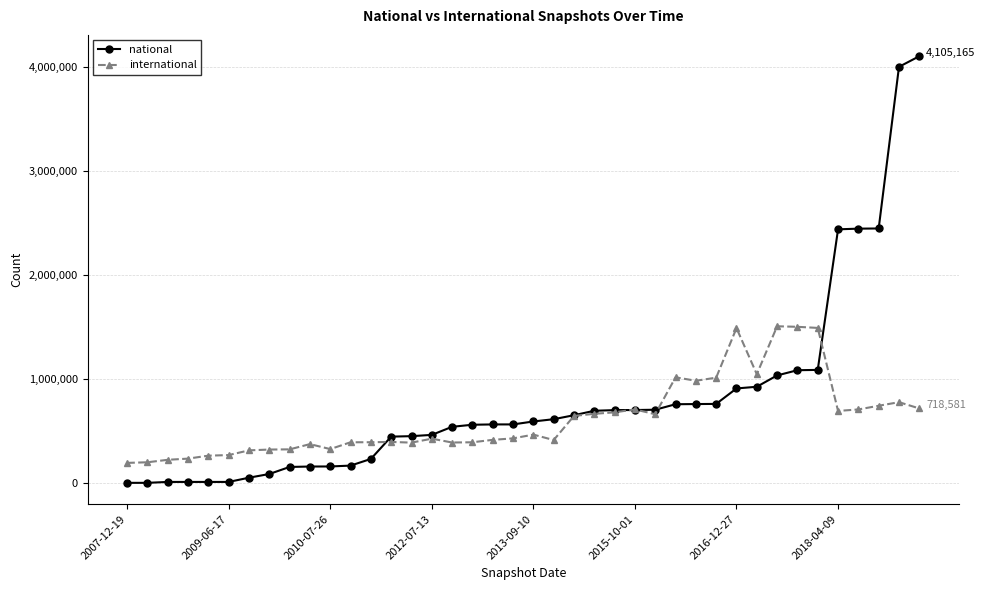

What is the average value of the international series?

616079